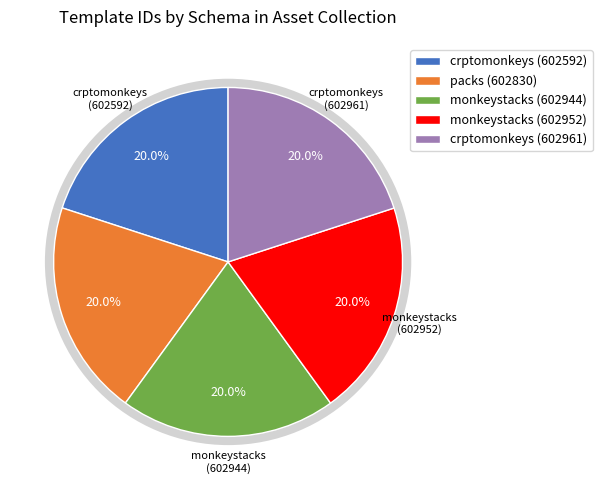

To the nearest percent, what portion does crptomonkeys (602961) represent?

20%